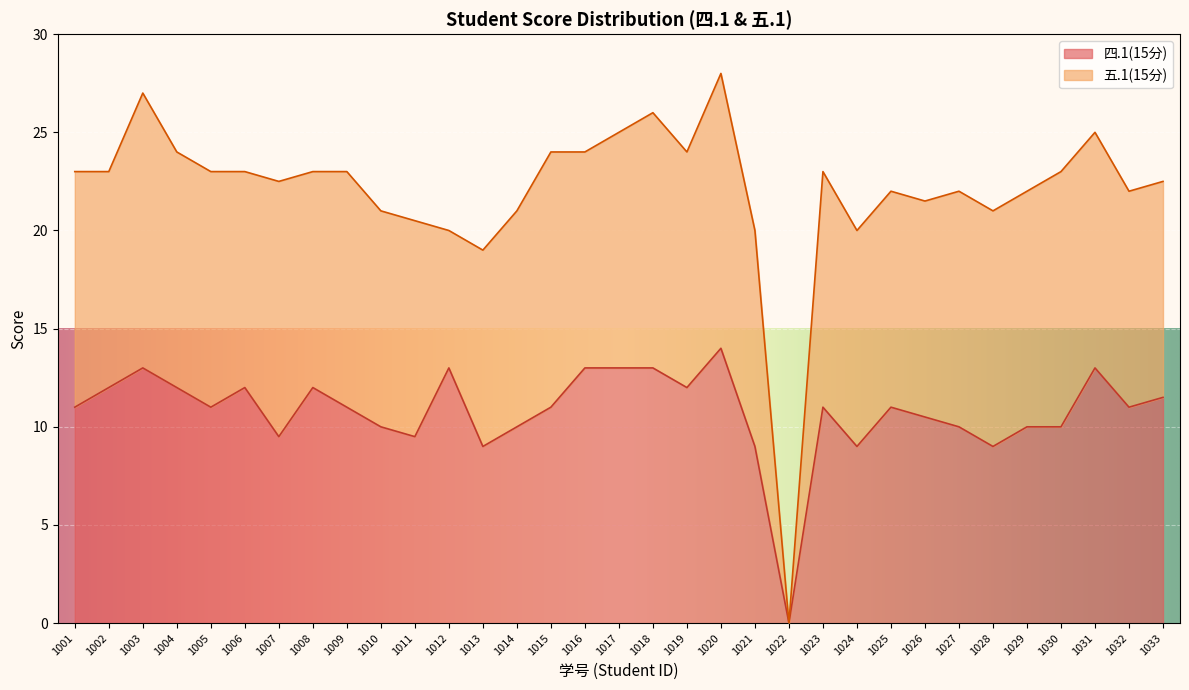

Reading left to right, extract all data points from this chart.

11.0	12.0	13.0	12.0	11.0	12.0	9.5	12.0	11.0	10.0	9.5	13.0	9.0	10.0	11.0	13.0	13.0	13.0	12.0	14.0	9.0	0.0	11.0	9.0	11.0	10.5	10.0	9.0	10.0	10.0	13.0	11.0	11.5